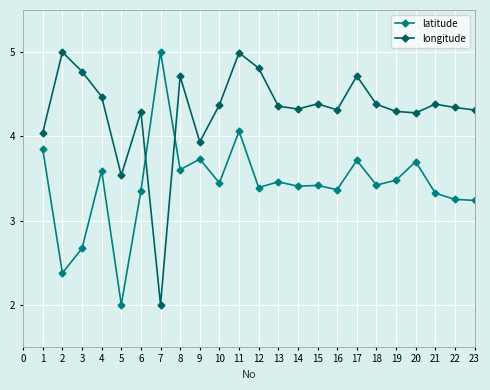

At which category is the sum across all series the highest?

11